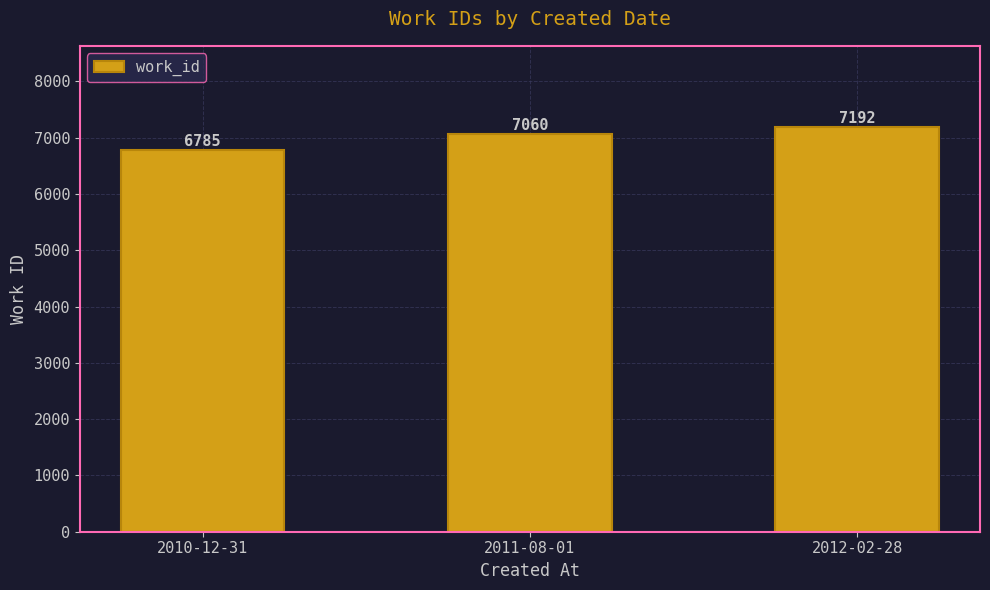

Rank the categories by value from highest to lowest.

2012-02-28, 2011-08-01, 2010-12-31